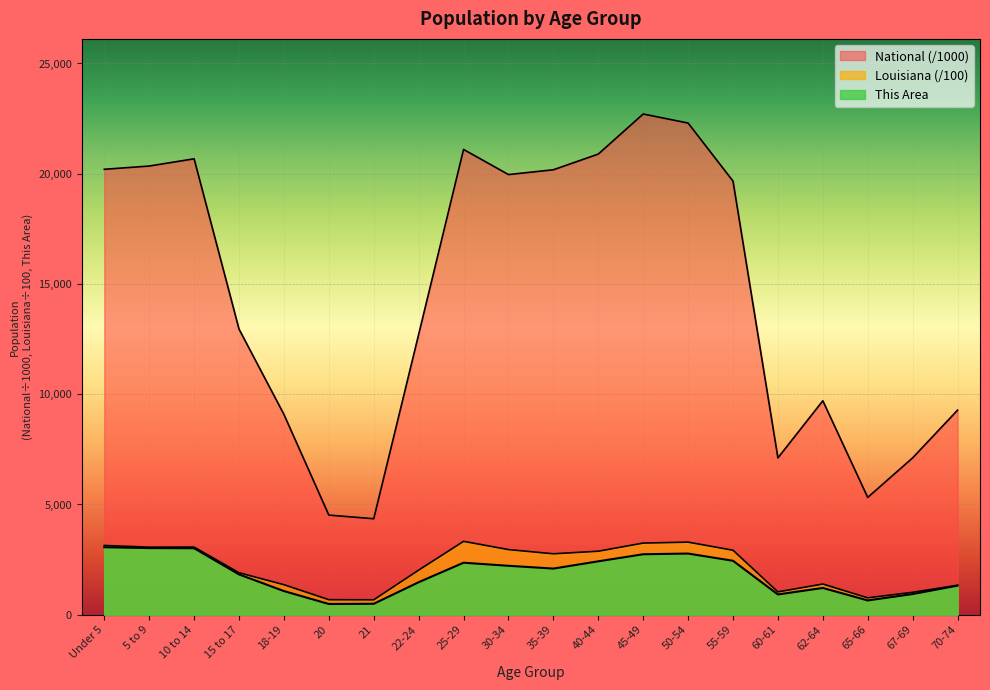

True or false: Louisiana and National intersect in this chart.

False